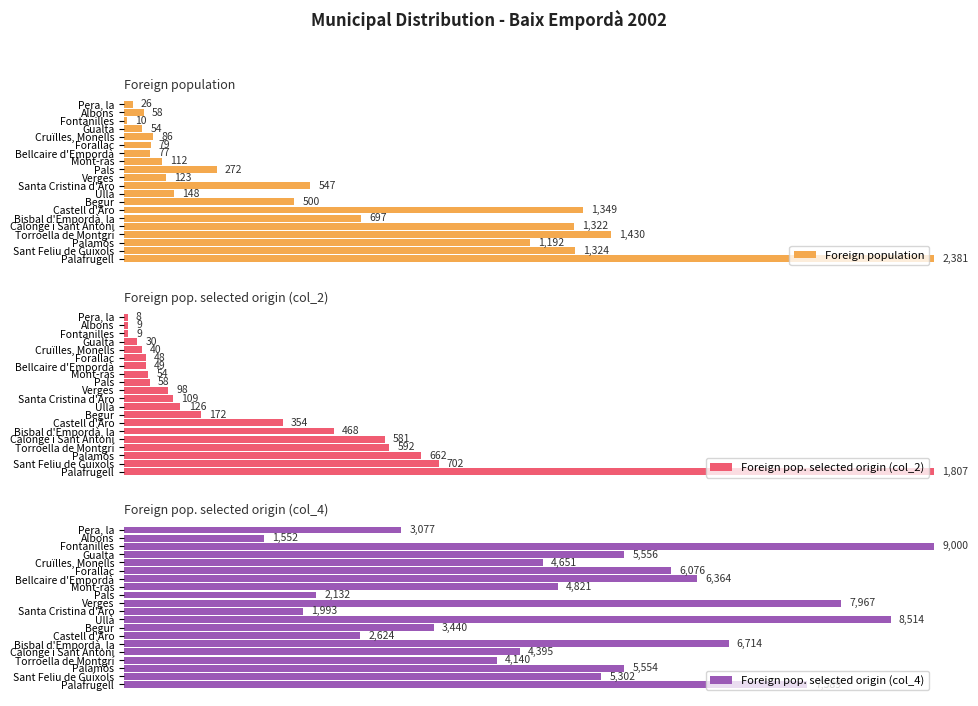

List the labels in order of Foreign population value, largest first.

Palafrugell, Torroella de Montgrí, Castell d'Aro, Sant Feliu de Guíxols, Calonge i Sant Antoni, Palamós, Bisbal d'Empordà, la, Santa Cristina d'Aro, Begur, Pals, Ullà, Verges, Mont-ras, Cruïlles, Monells, Forallac, Bellcaire d'Empordà, Albons, Gualta, Pera, la, Fontanilles